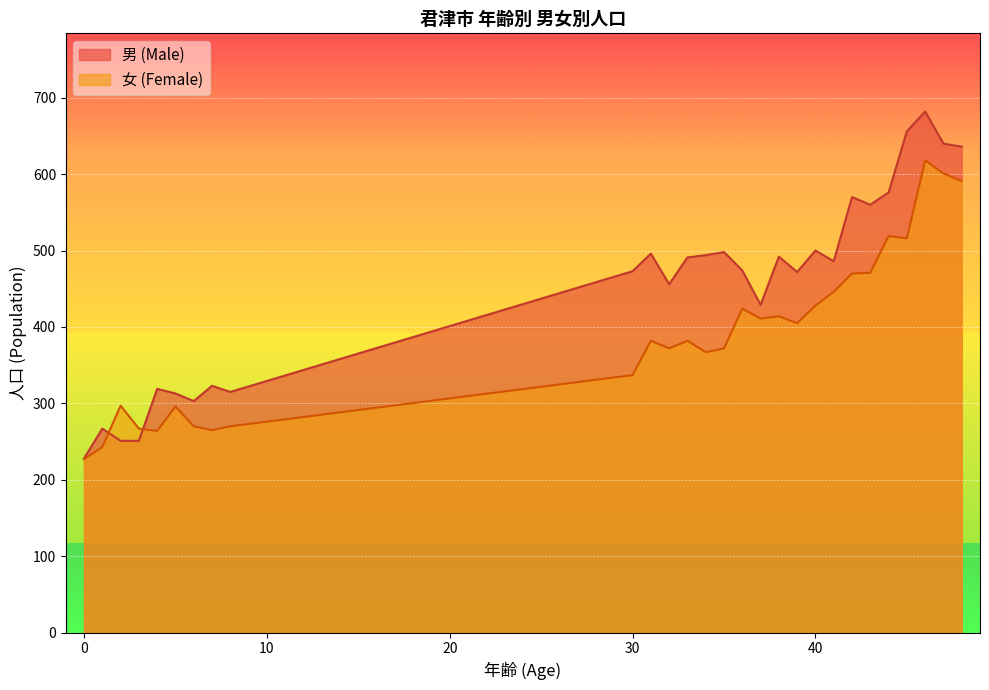

What is the spread (max minus min) of values at 2?

46